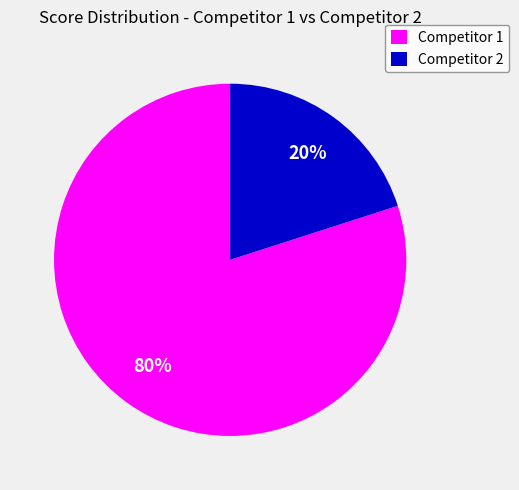

Which category has the smallest portion of the pie?

Competitor 2